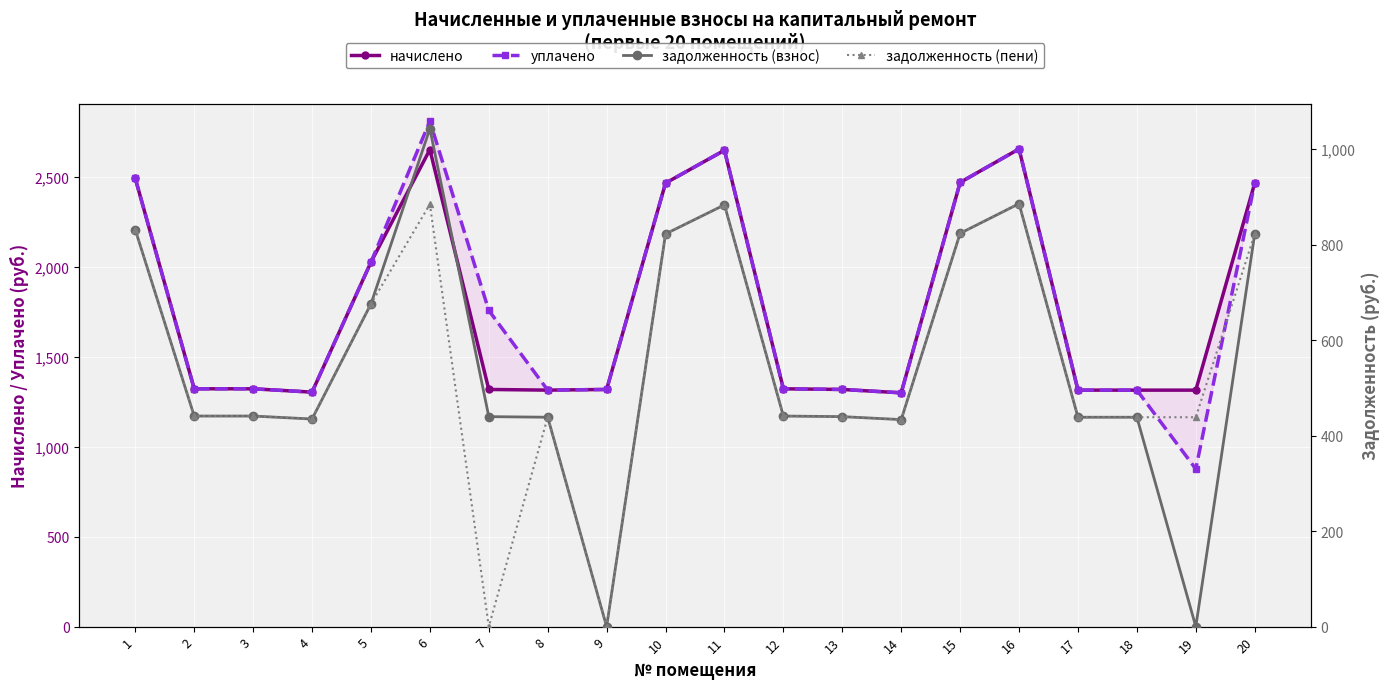

At which category is the sum across all series the highest?

6